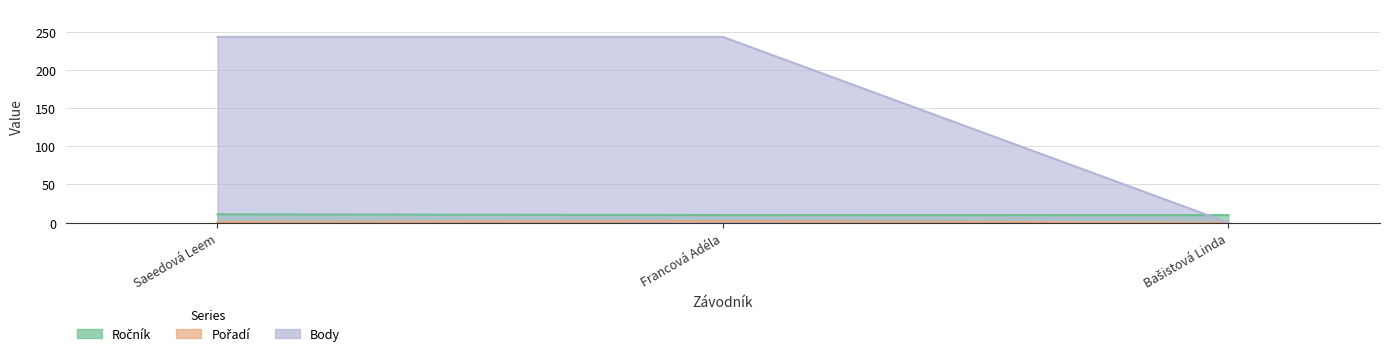

At Francová Adéla, list the series in order from largest to smallest.

Body, Ročník, Pořadí